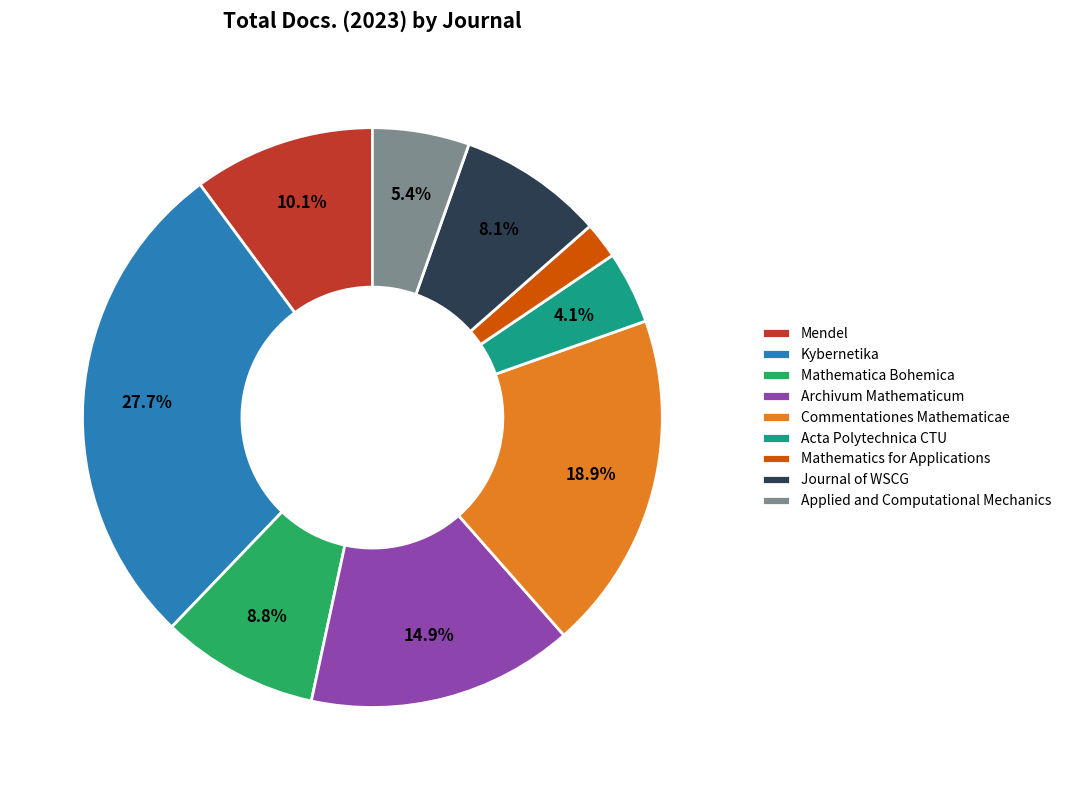

Rank the categories by value from highest to lowest.

Kybernetika, Commentationes Mathematicae, Archivum Mathematicum, Mendel, Mathematica Bohemica, Journal of WSCG, Applied and Computational Mechanics, Acta Polytechnica CTU, Mathematics for Applications